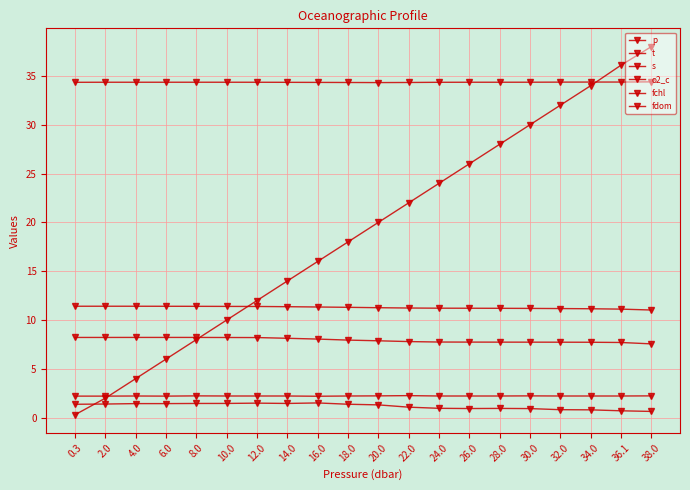

Which series has the largest total across all categories?

s